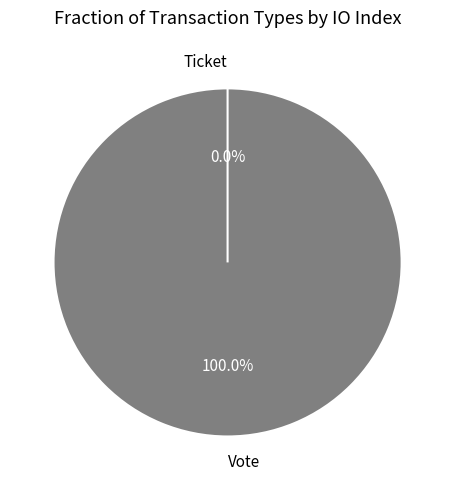

Do Ticket and Vote together represent more than half of the pie?

Yes